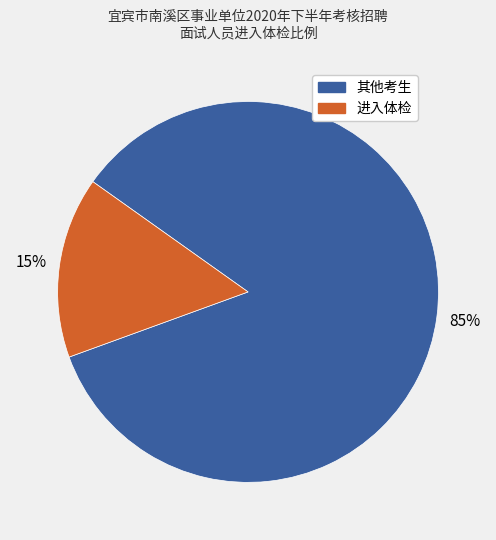

Is there any slice that represents more than half of the pie?

Yes